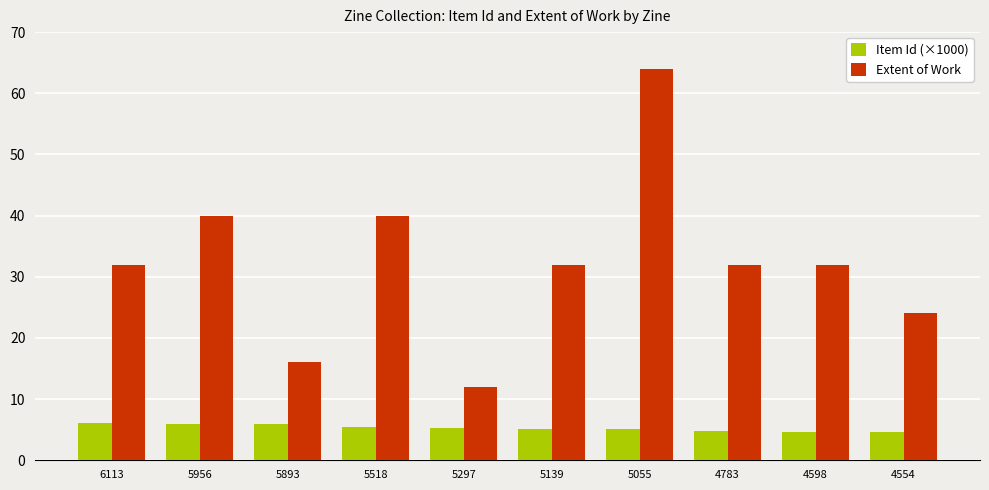

The Extent of Work series shows 12.0 at 5297. True or false?

True